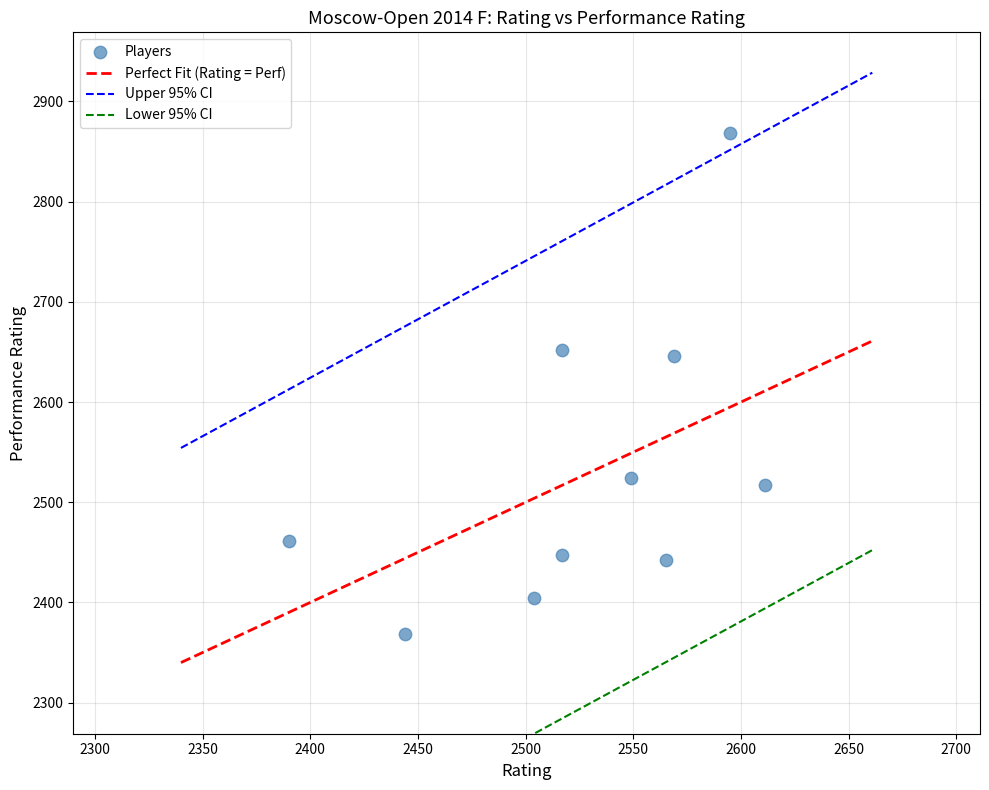

What is the average Y value?

2533